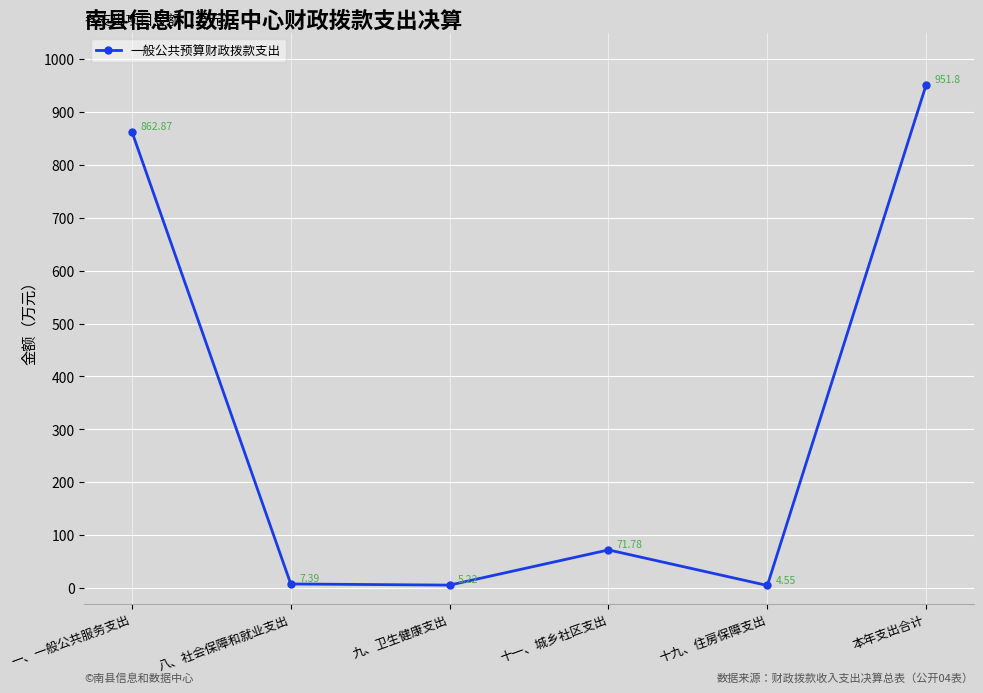

Which category has the highest value across all series?

本年支出合计